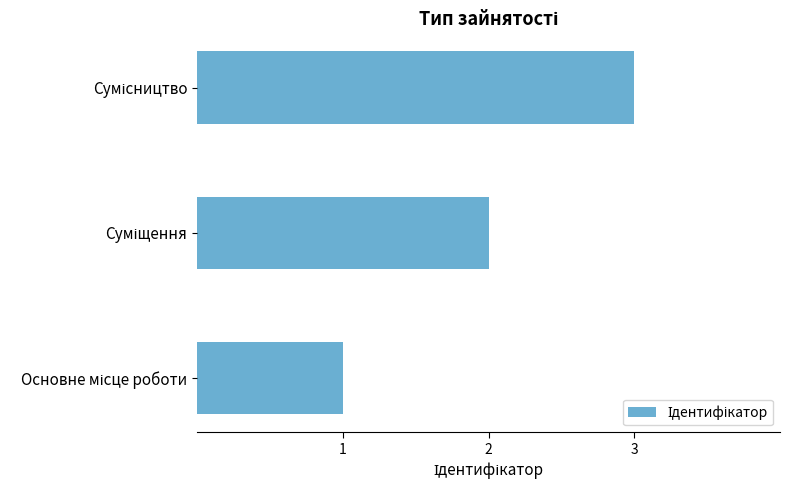

What is the sum of all values?

6